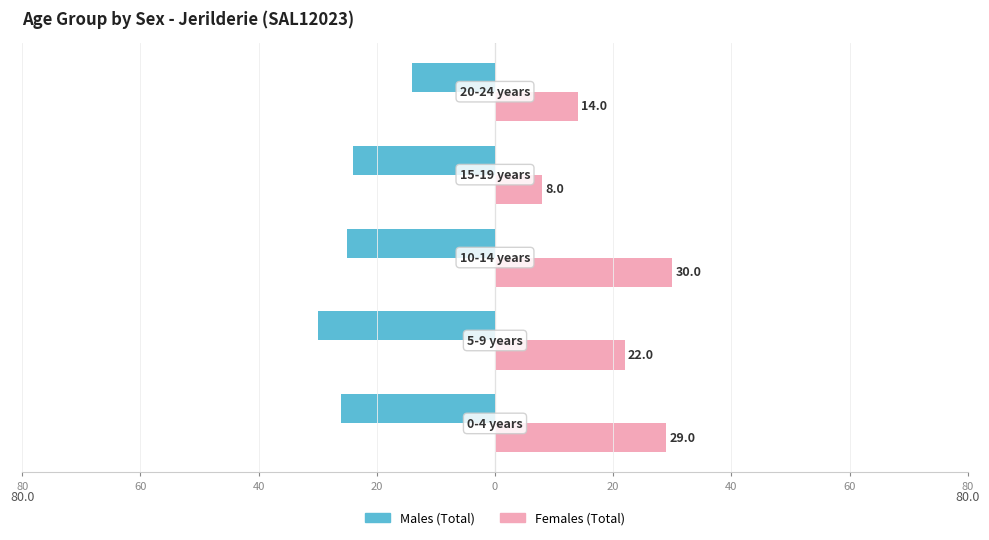

What are all the series names shown in the legend?

Males (Total), Females (Total)